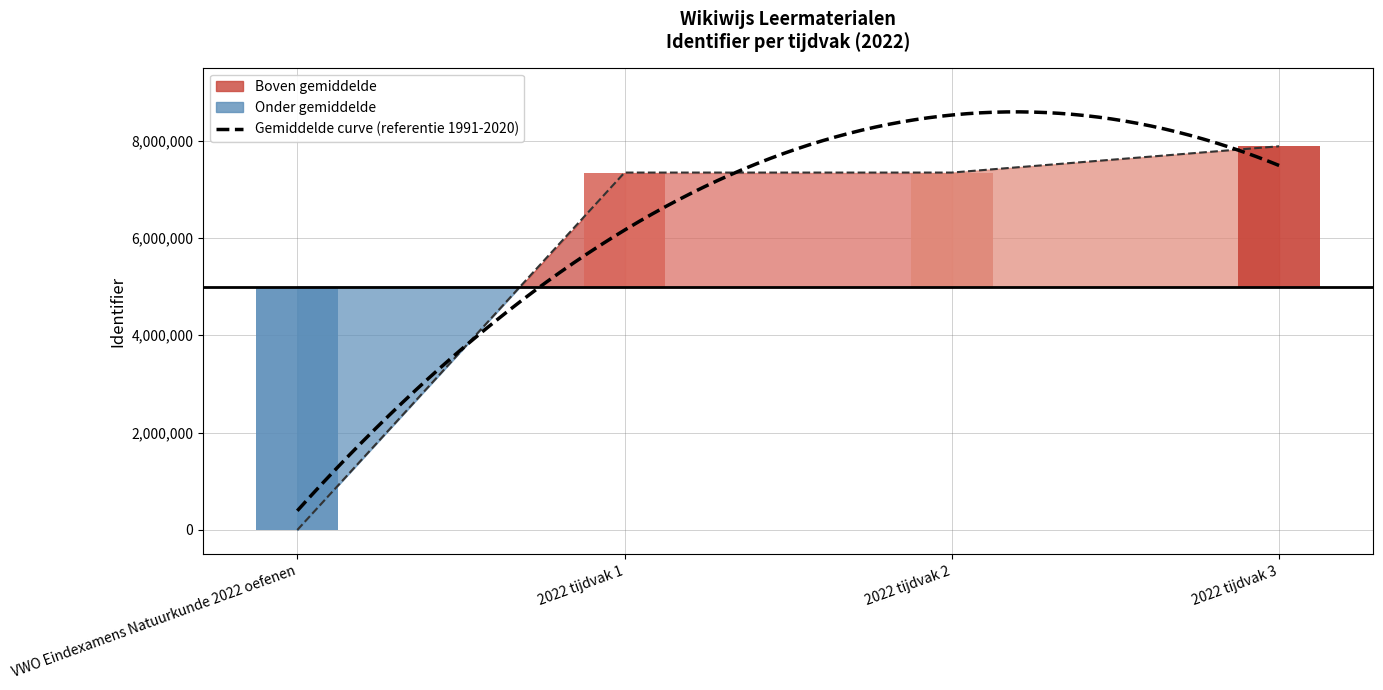

What is the label of the 4th bar from the left?

2022 tijdvak 3